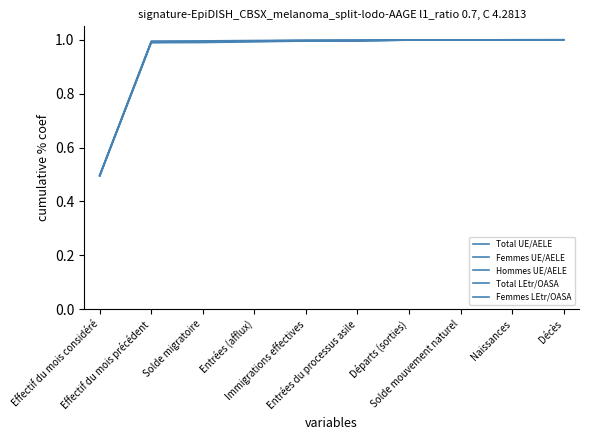

Does the chart have visible grid lines?

No